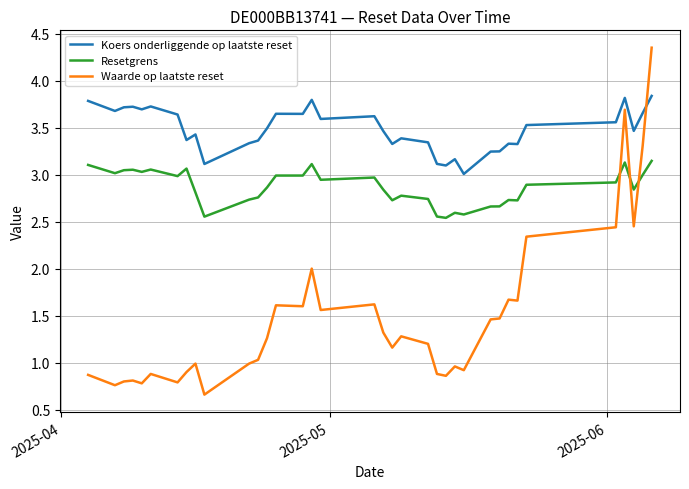

What is the minimum value shown in the chart?

0.7